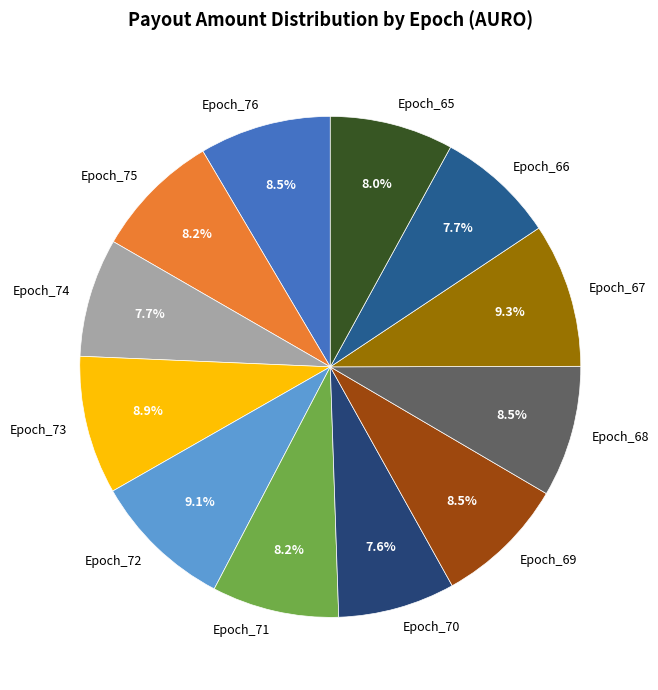

What is the total percentage of Epoch_67 and Epoch_73?

18.2%